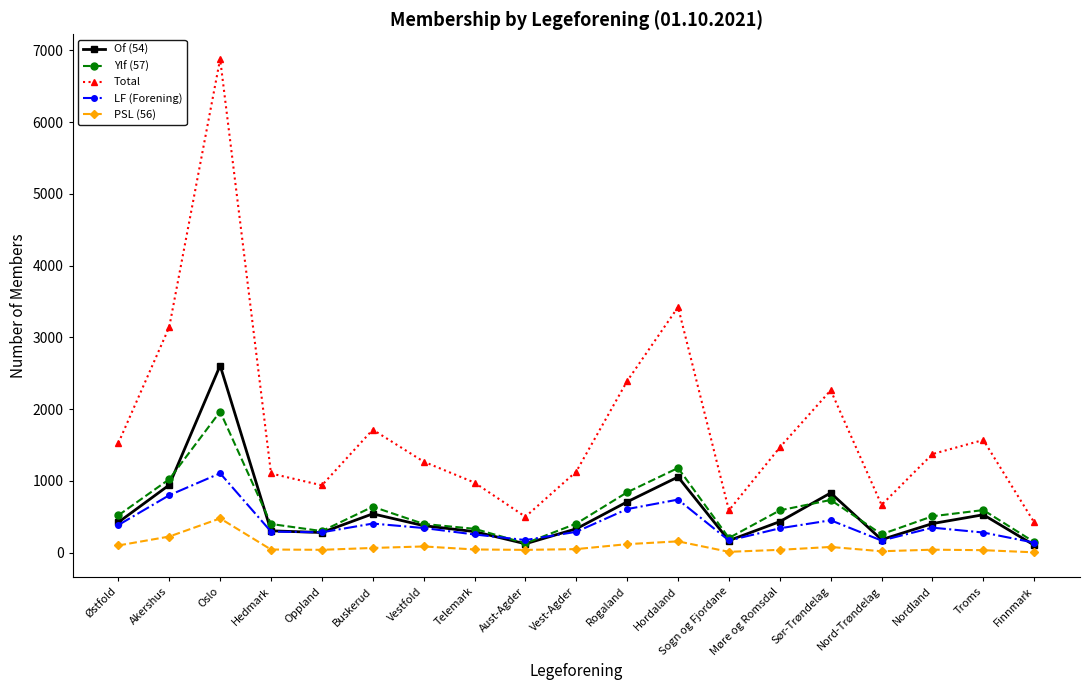

True or false: Total and Of (54) intersect in this chart.

False